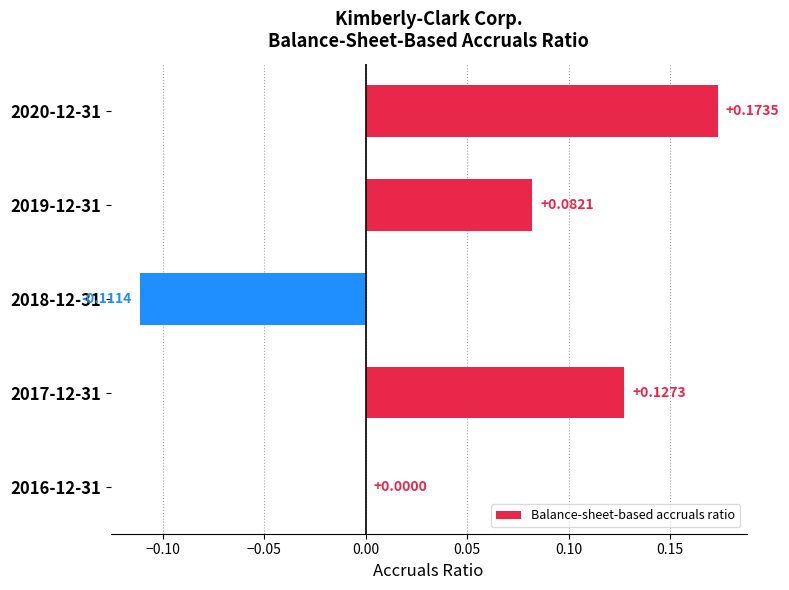

What is the change in value from 2018-12-31 to 2016-12-31?

+0.1